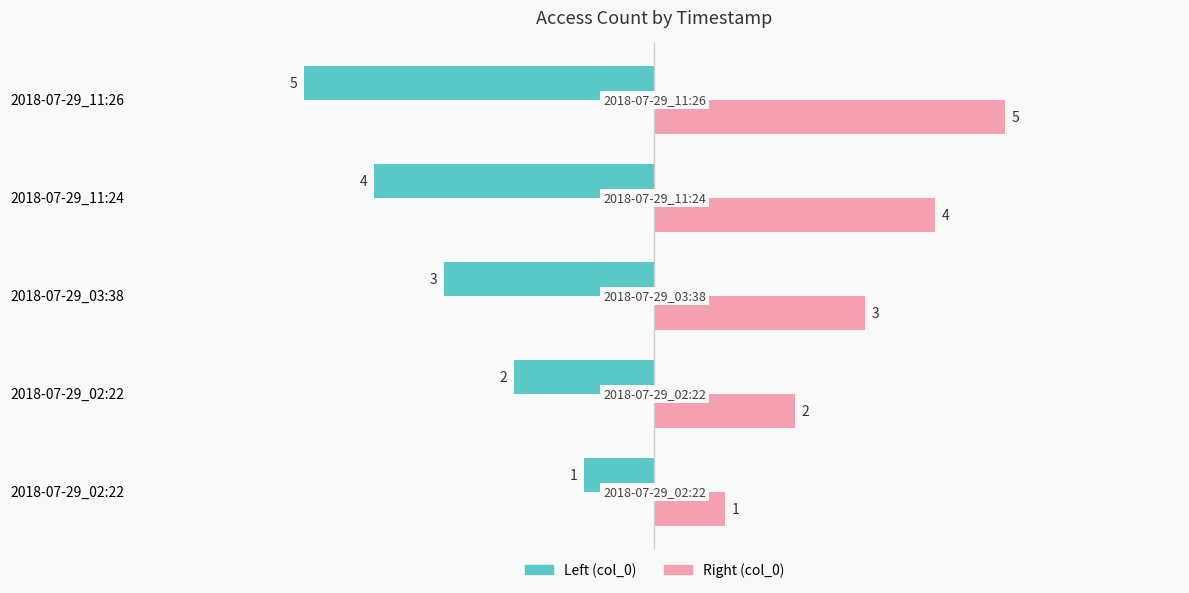

What are all the series names shown in the legend?

Left (col_0), Right (col_0)